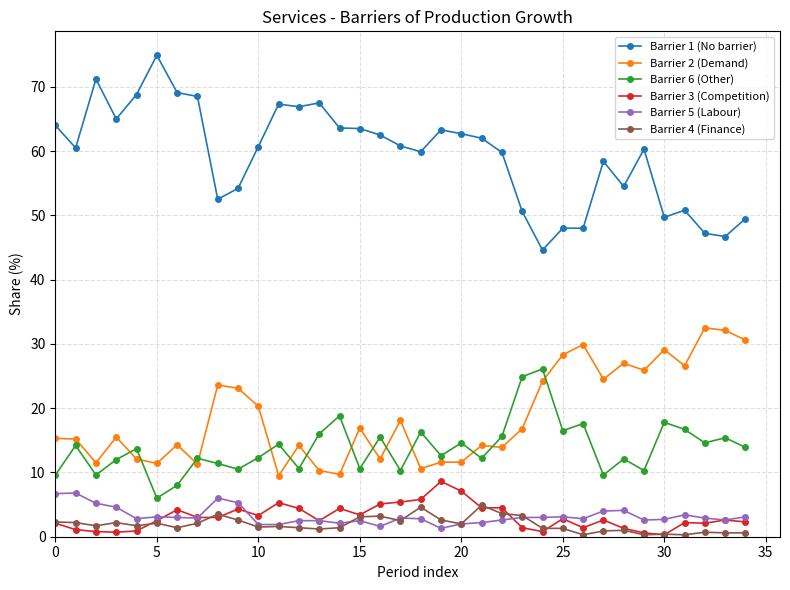

Rank the series by their maximum value, from highest to lowest.

Barrier 1 (No barrier), Barrier 2 (Demand), Barrier 6 (Other), Barrier 3 (Competition), Barrier 5 (Labour), Barrier 4 (Finance)